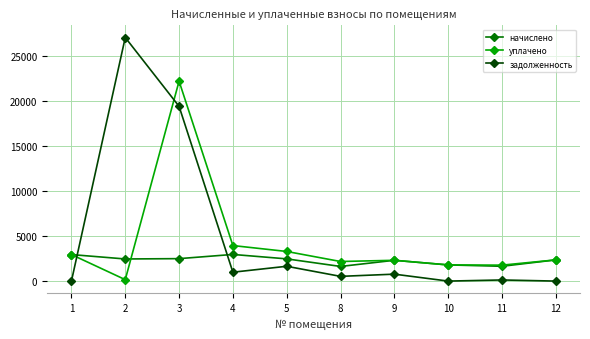

Does the chart have visible grid lines?

Yes